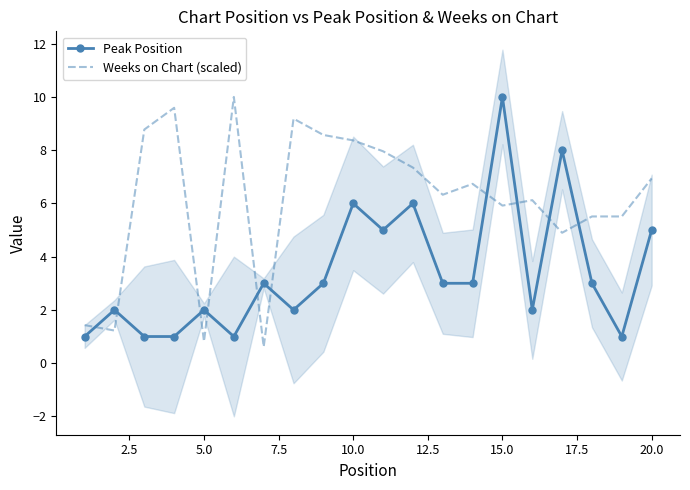

How many times do Peak Position and Weeks on Chart (scaled) cross each other?

10